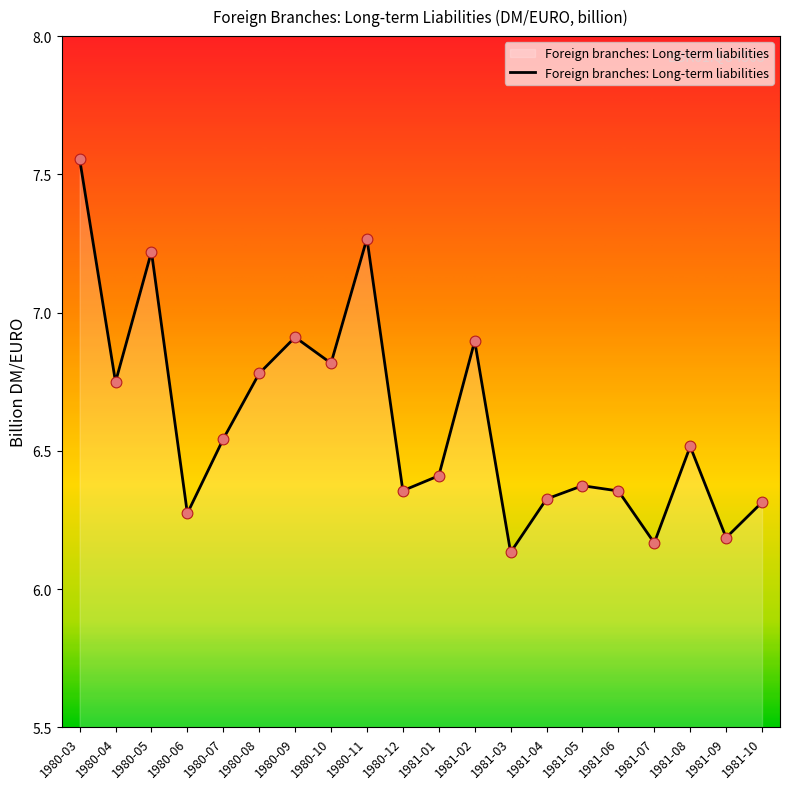

Approximately how many times larger is the value at 1980-03 compared to 1981-09?

1.2